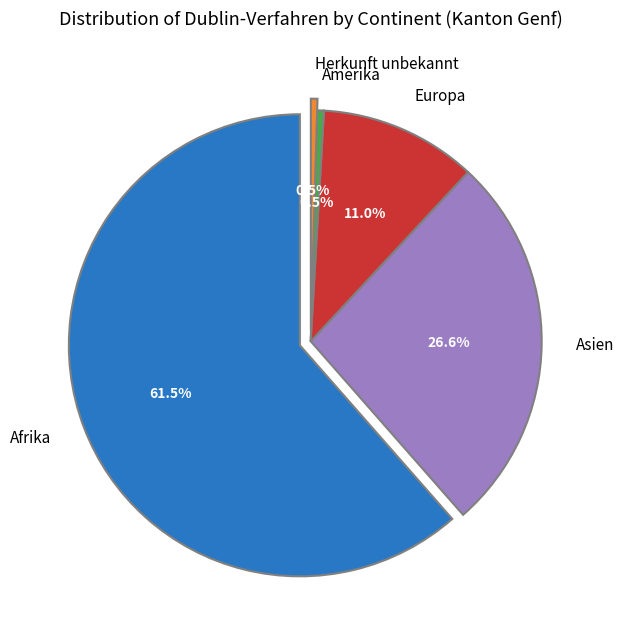

Which category has the smallest portion of the pie?

Amerika